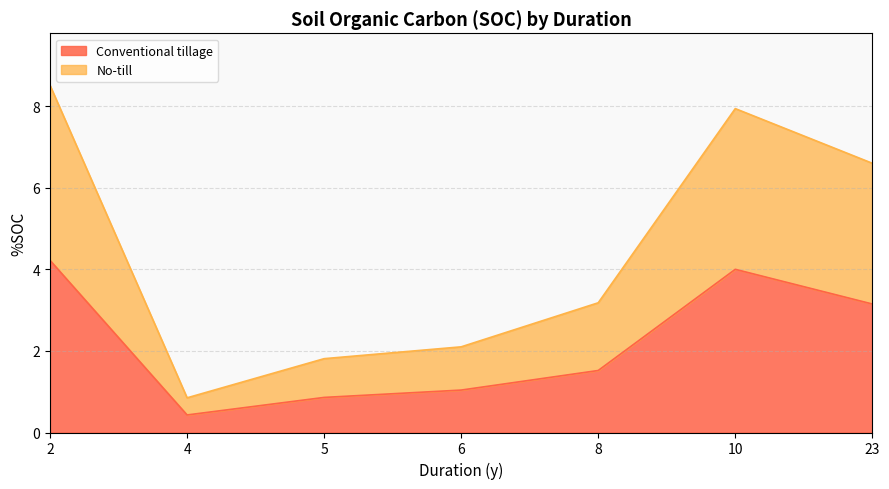

True or false: No-till has a value of 5.5 at 8.

False